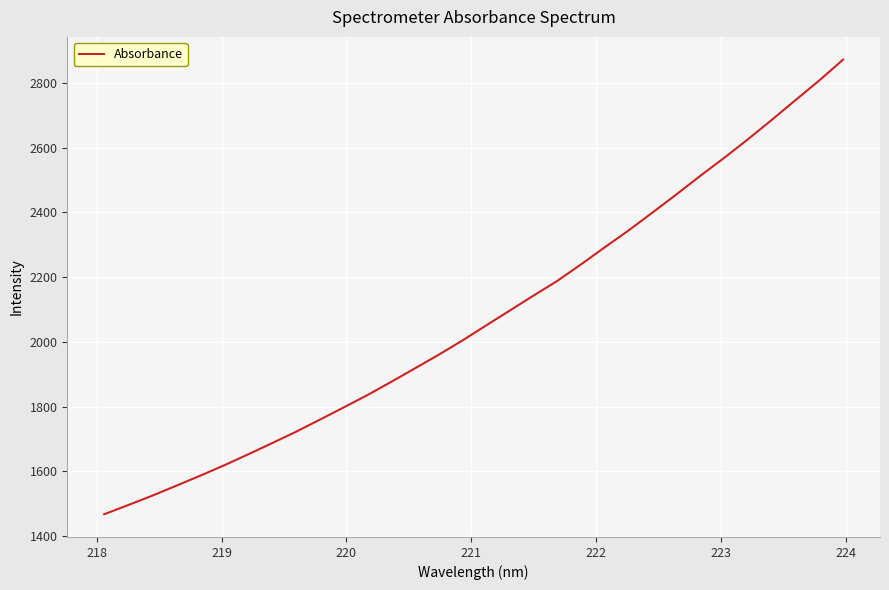

What is the greatest value displayed?

2871.3